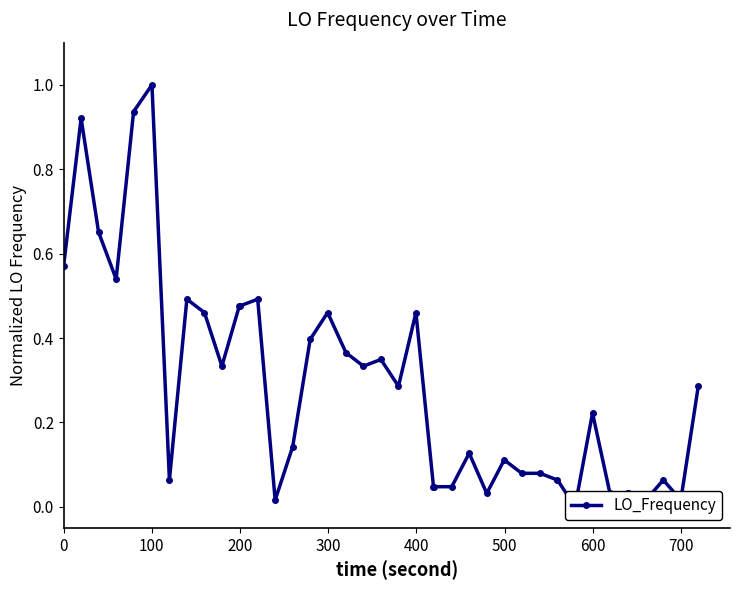

What is the sum of all values?

11.6